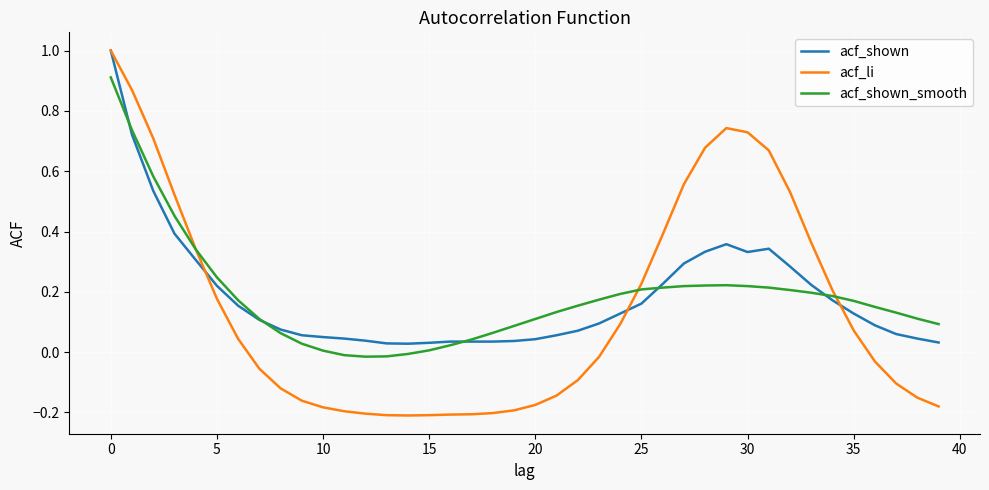

What is the highest value of the acf_li series?

1.0